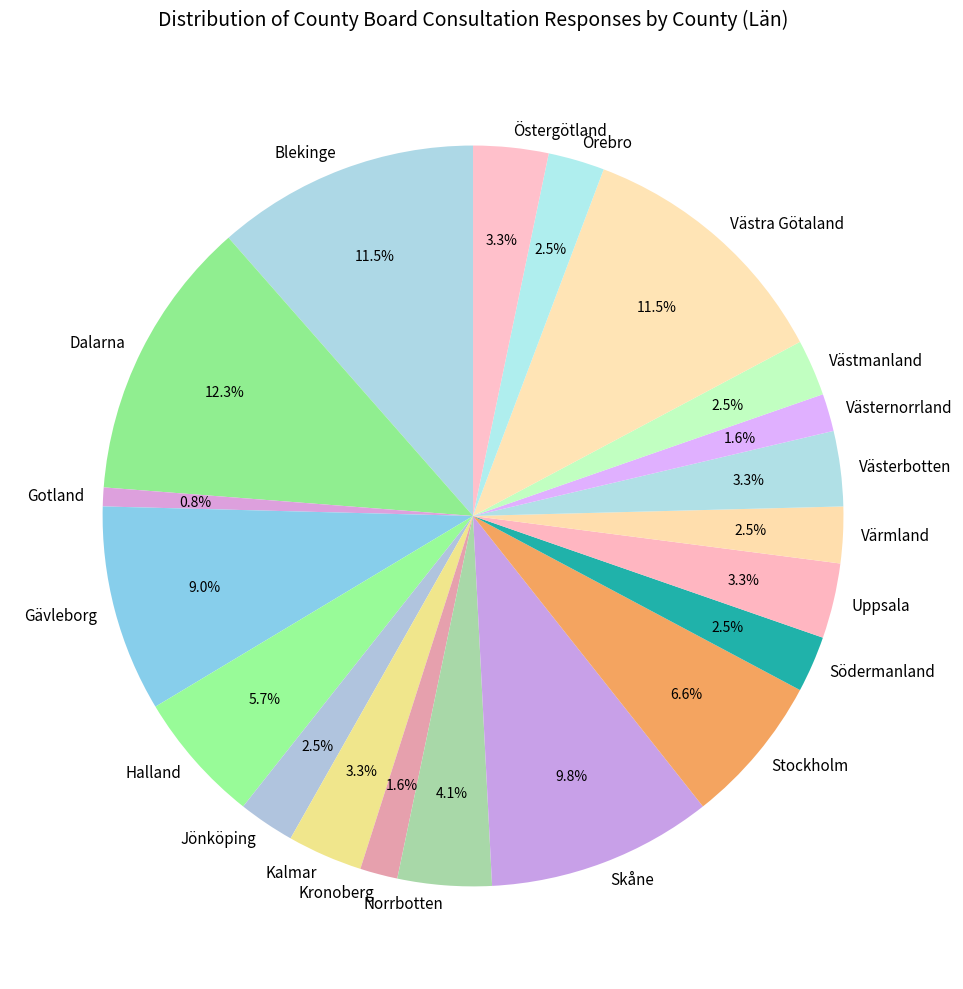

Which has a higher value, Kronoberg or Norrbotten?

Norrbotten